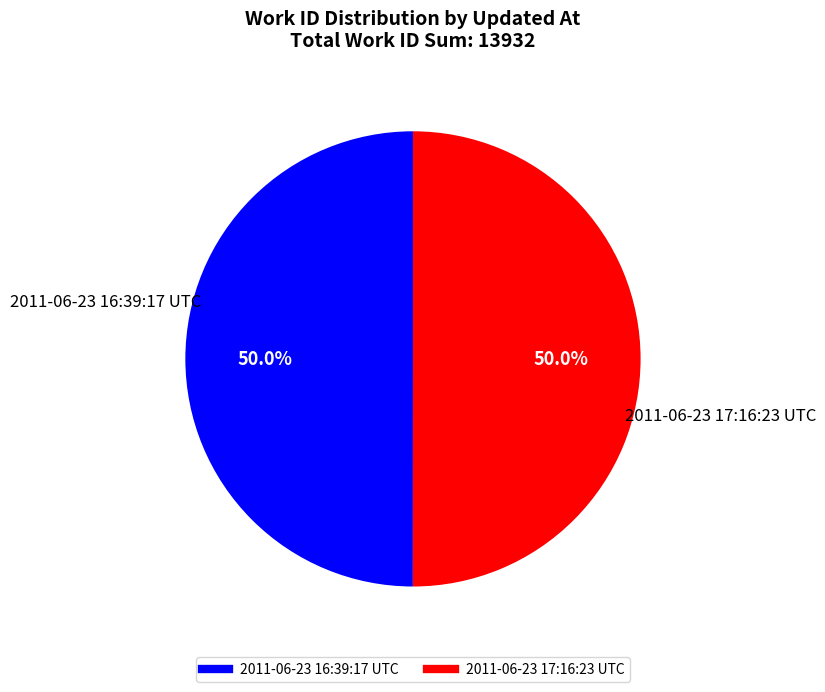

Combined, do 2011-06-23 16:39:17 UTC and 2011-06-23 17:16:23 UTC account for over 50%?

Yes